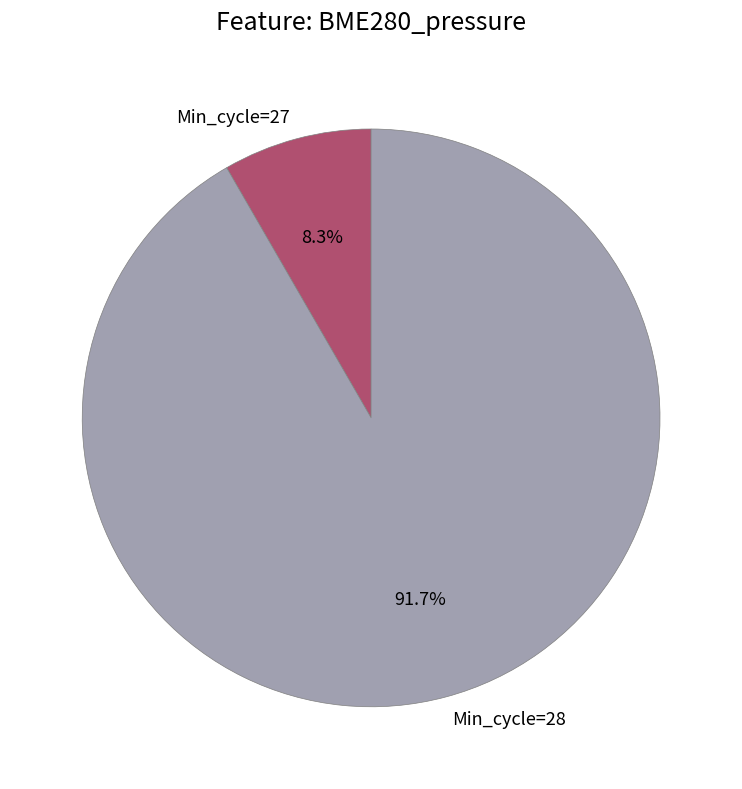

Which slice is the largest?

Min_cycle=28